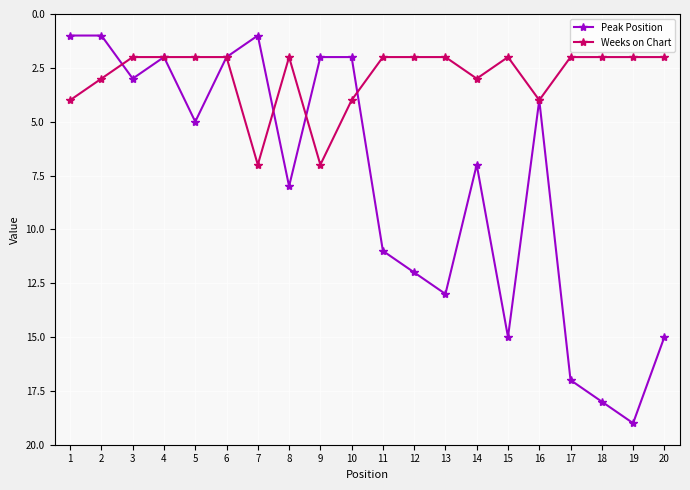

What is the value of the Peak Position point at the 8th from the left?

8